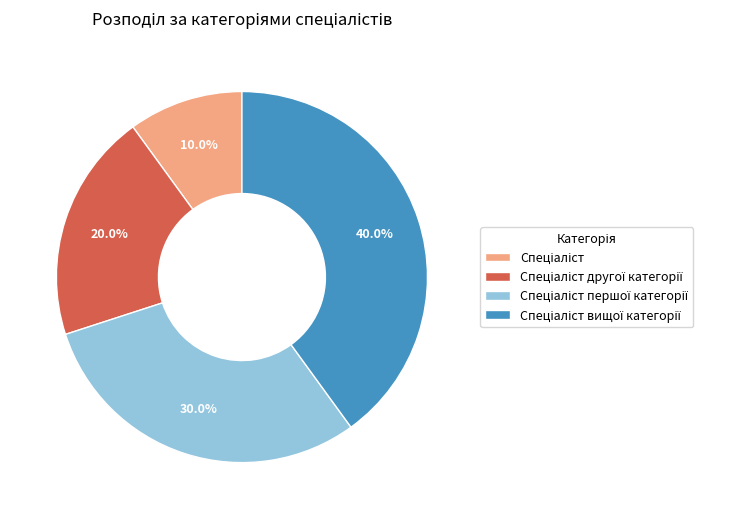

Does any single category account for the majority?

No